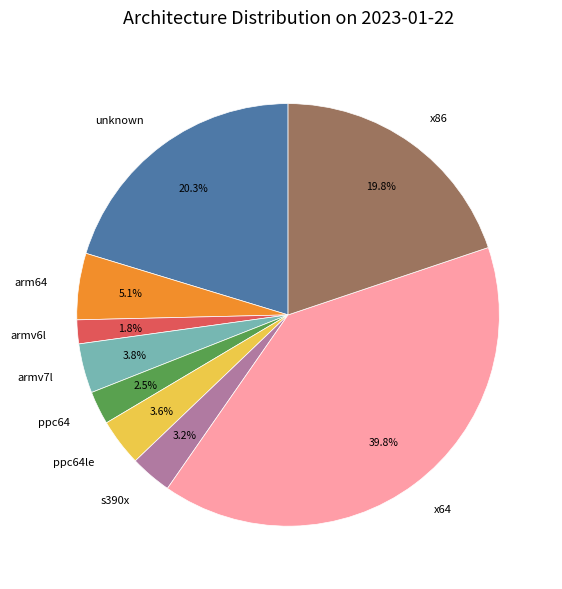

What is the ratio of the value at x64 to the value at ppc64le?

11.1